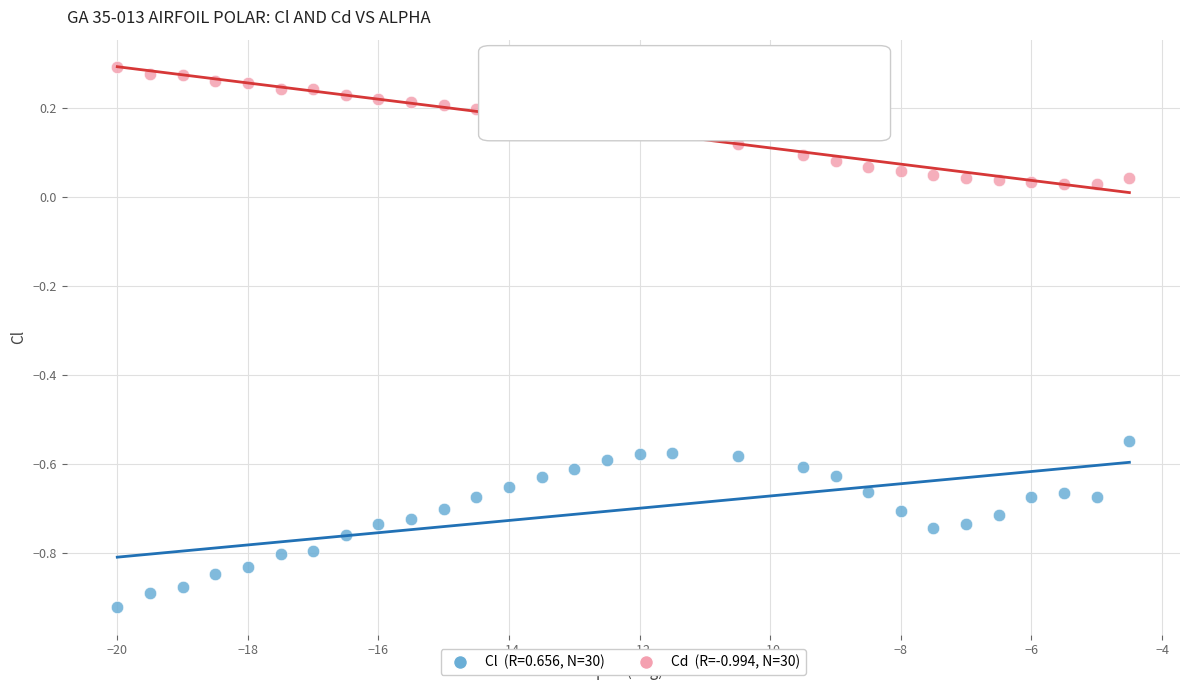

Across all data points, what is the range of X values (max minus min)?

15.5